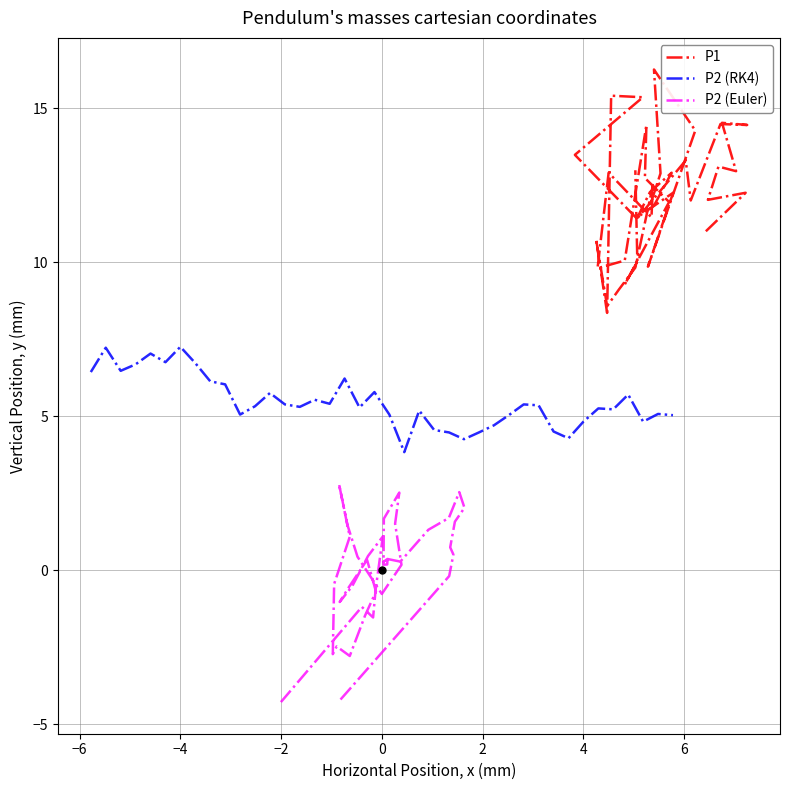

What is the difference between the maximum and minimum values in the P2 (Euler) series?

7.1